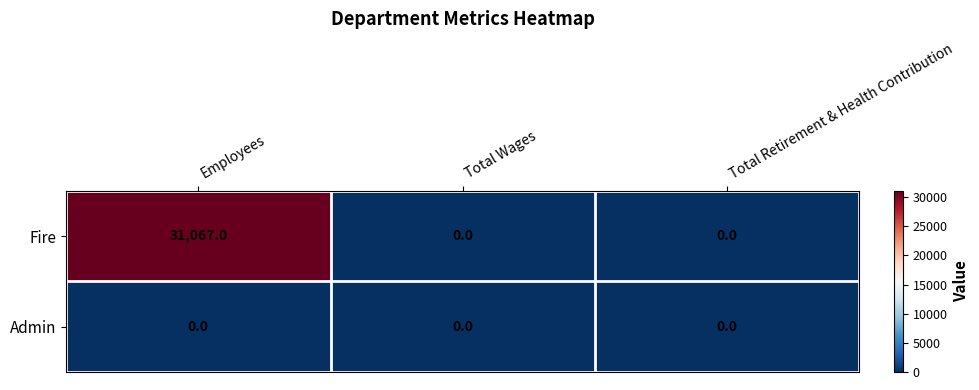

Which label corresponds to the largest value in the chart?

Employees